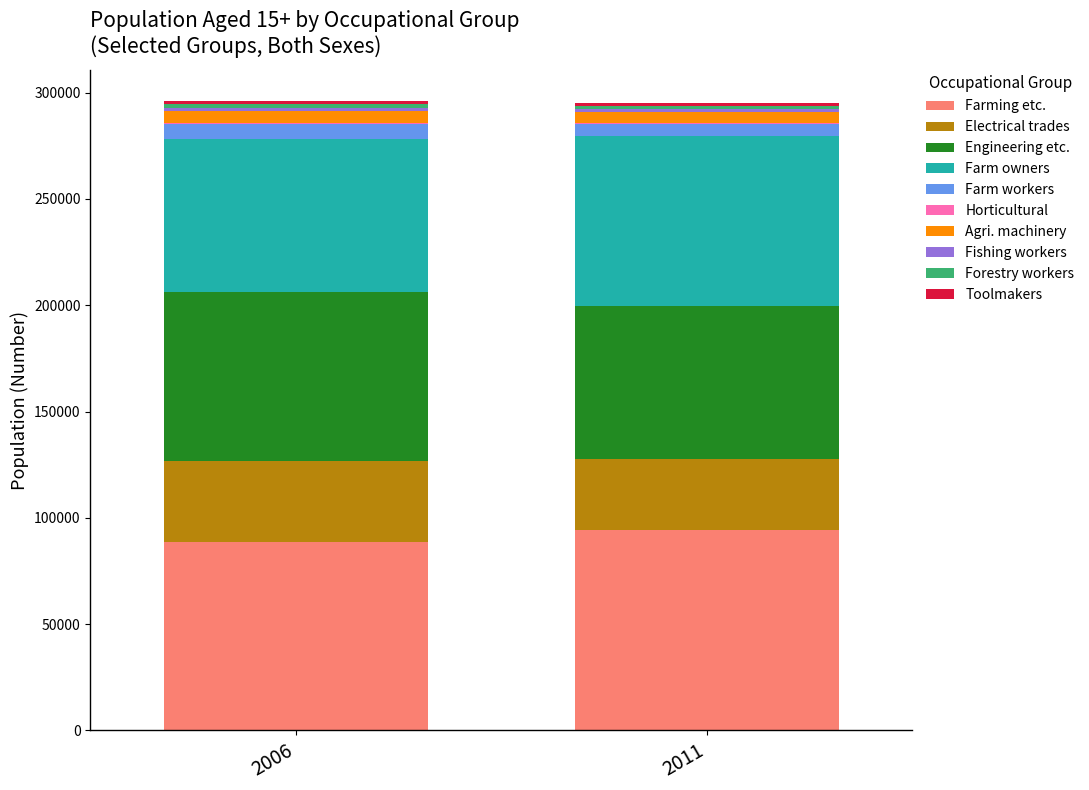

Reading right to left, what are all the values shown in this chart?

2006: 1369	1576	1717	5555	484	7034	72048	79385	38375	88414
2011: 1083	1398	1544	5128	493	5687	80117	72076	33059	94367